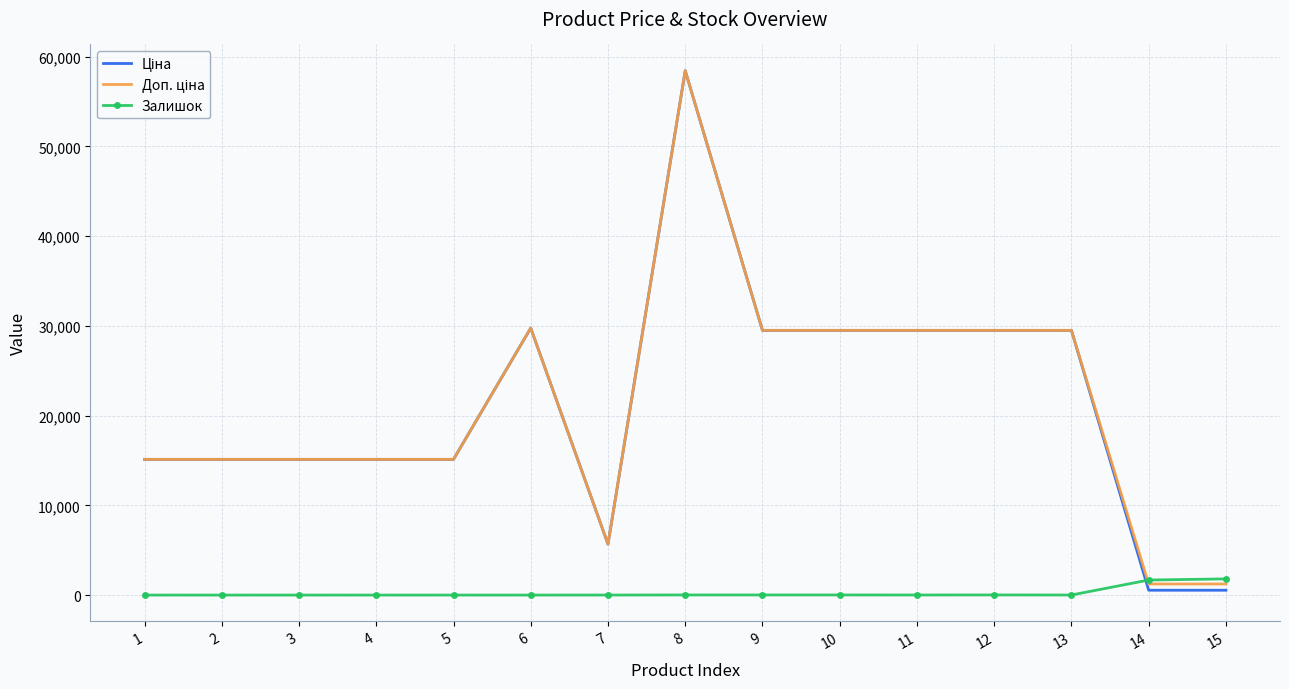

What is the difference between the highest and lowest values at 11?

29482.5